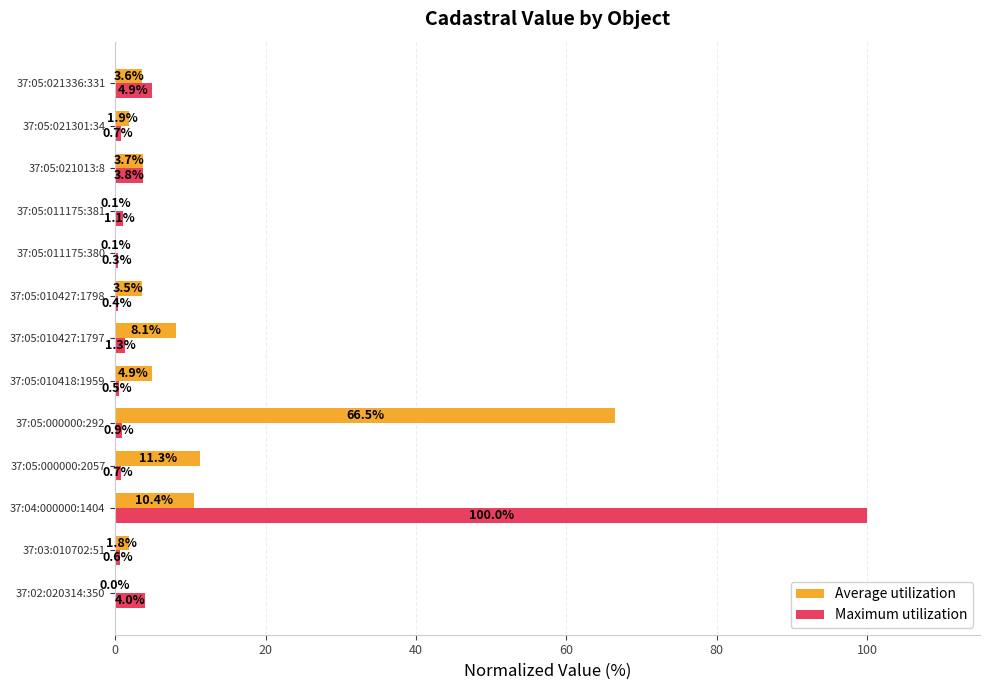

What is the total value across all series at 37:05:000000:2057?

12.0